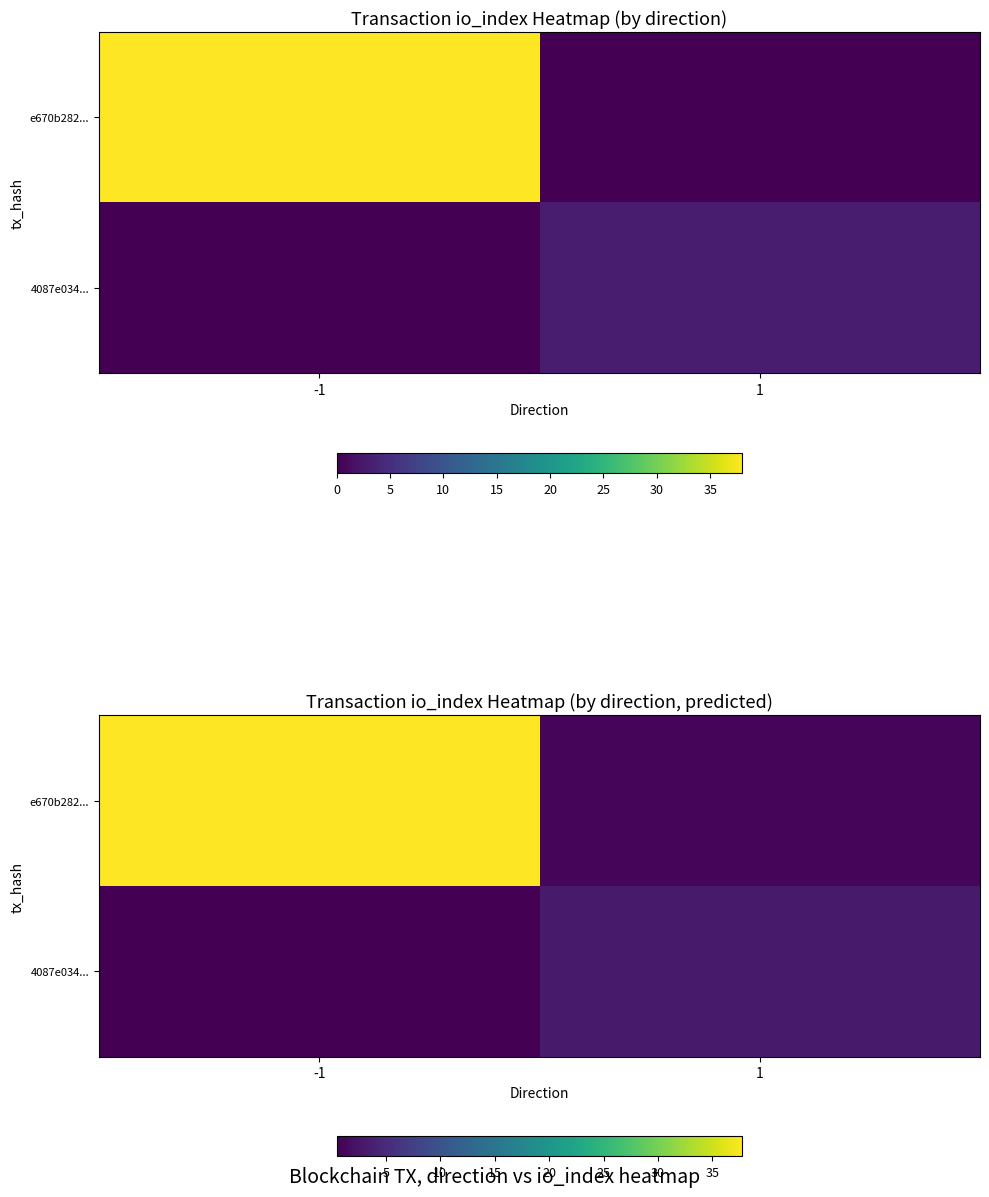

Rank the categories by e670b282... value from highest to lowest.

-1, 1